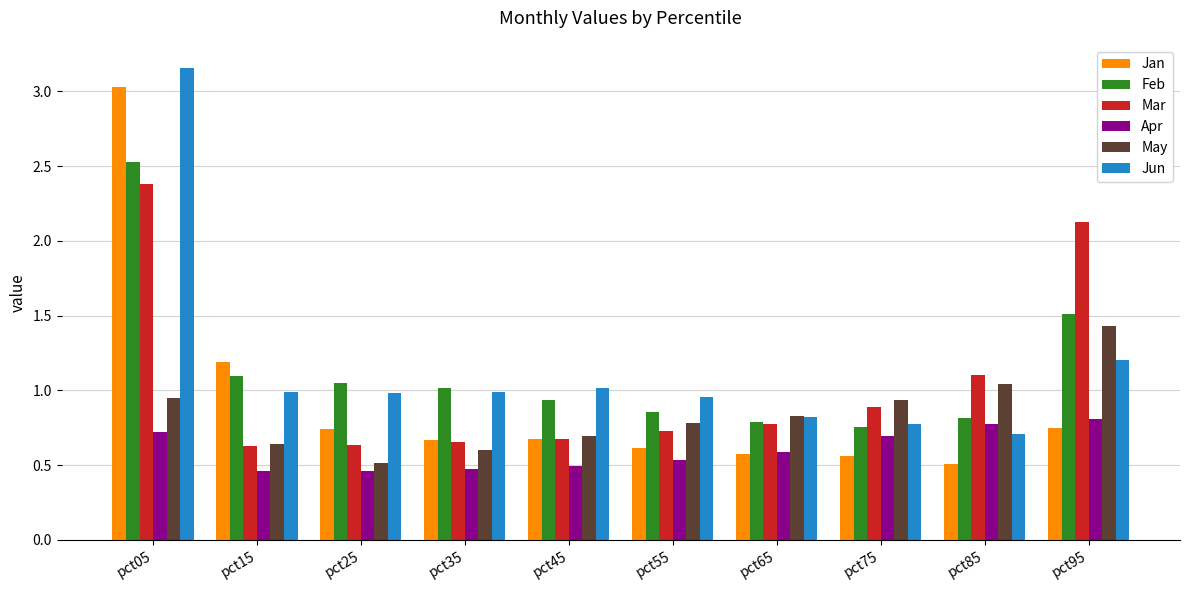

What is the total value across all series at pct75?

4.6